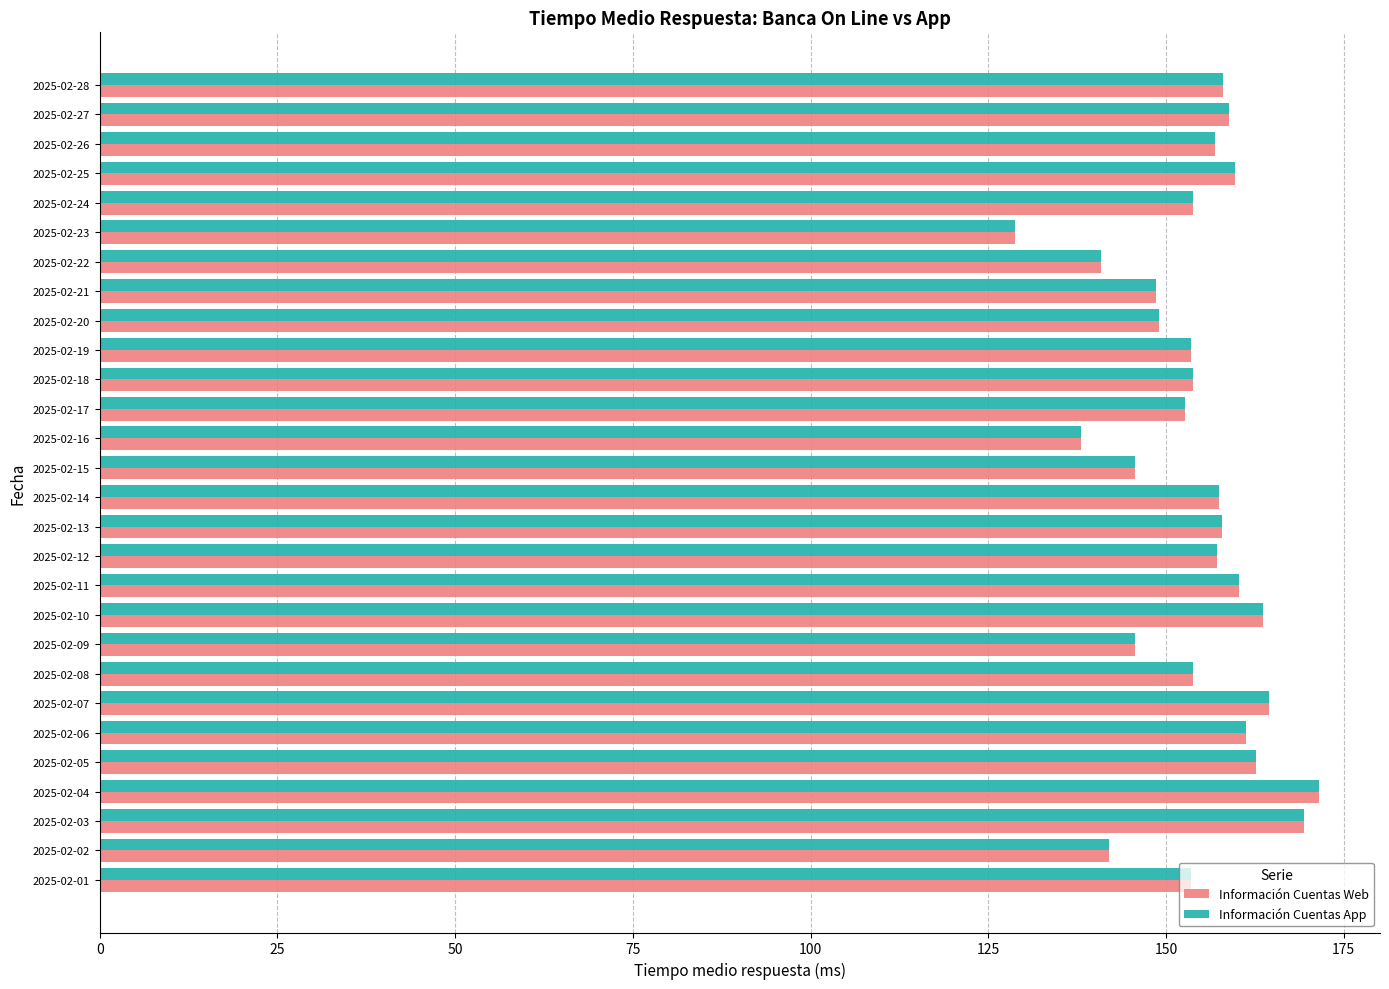

Is it true that Información Cuentas Web equals 163.6 at 2025-02-10?

True